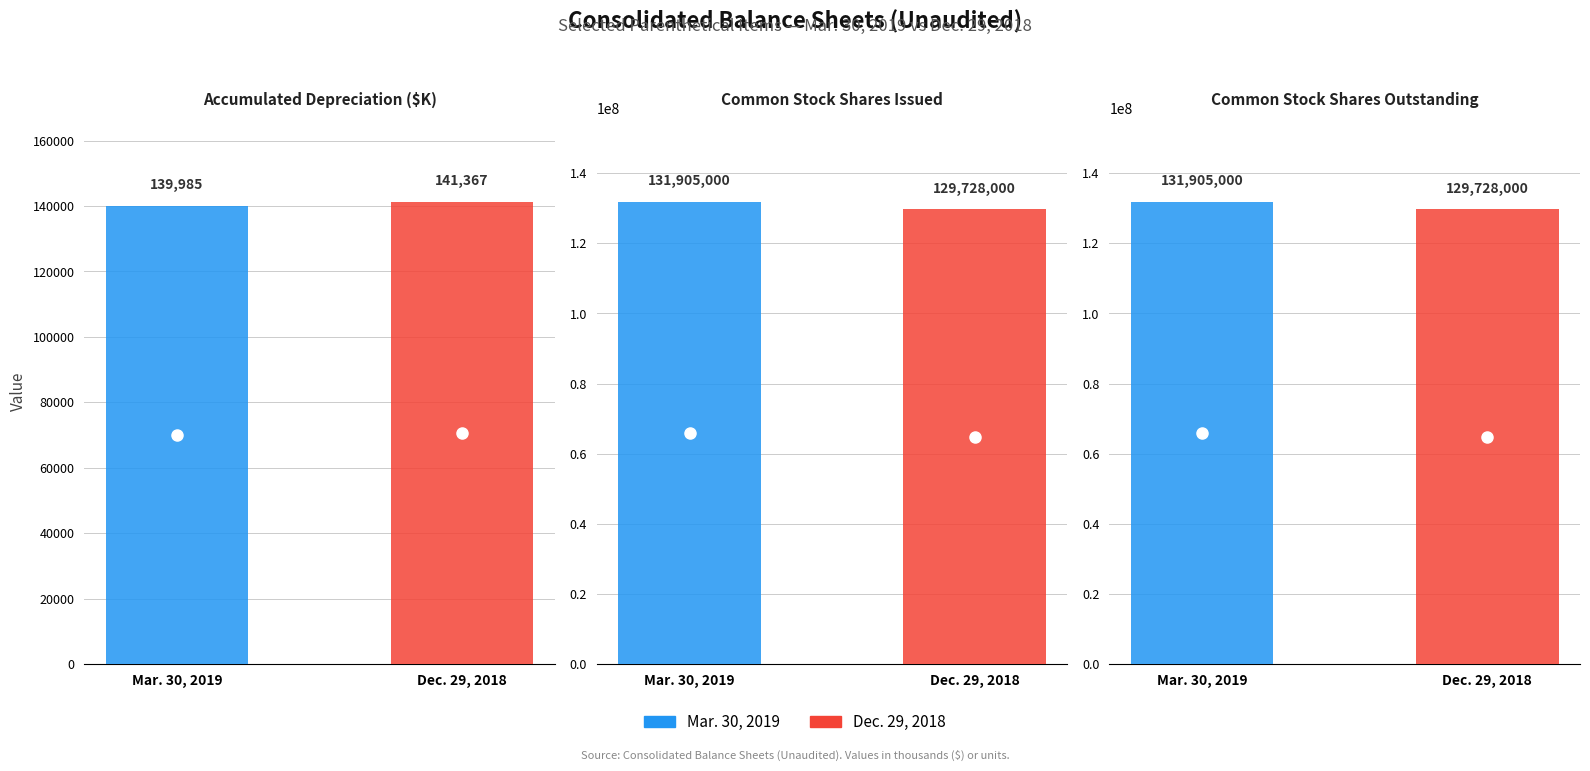

What is the sum of the Dec. 29, 2018 values at Common Stock Shares Outstanding and Common Stock Shares Issued?

259456000